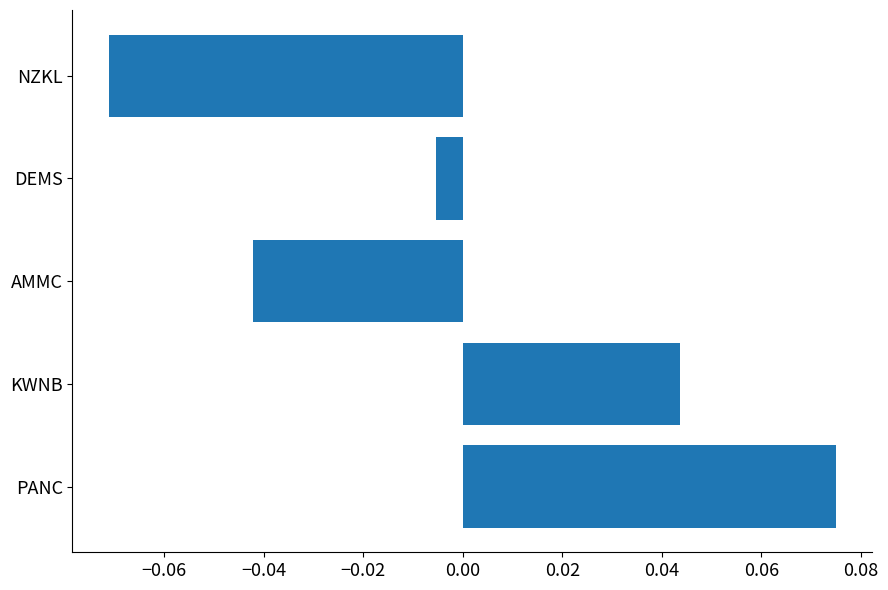

Between DEMS and KWNB, which is larger?

KWNB